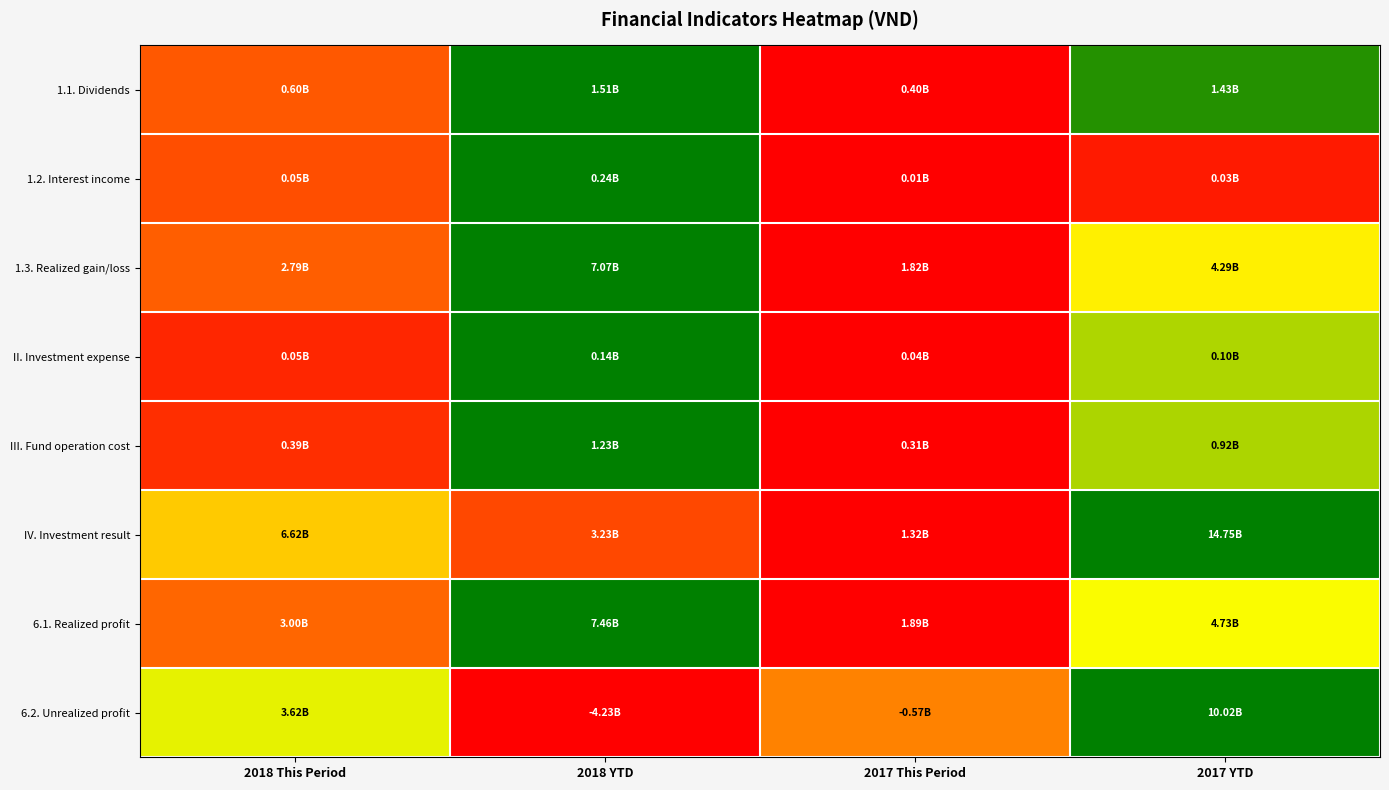

Reading left to right, what are all the values shown in this chart?

1.1. Dividends: 2018 This Period=0.2	2018 YTD=1.0	2017 This Period=0.0	2017 YTD=0.9
1.2. Interest income: 2018 This Period=0.2	2018 YTD=1.0	2017 This Period=0.0	2017 YTD=0.1
1.3. Realized gain/loss: 2018 This Period=0.2	2018 YTD=1.0	2017 This Period=0.0	2017 YTD=0.5
II. Investment expense: 2018 This Period=0.1	2018 YTD=1.0	2017 This Period=0.0	2017 YTD=0.7
III. Fund operation cost: 2018 This Period=0.1	2018 YTD=1.0	2017 This Period=0.0	2017 YTD=0.7
IV. Investment result: 2018 This Period=0.4	2018 YTD=0.1	2017 This Period=0.0	2017 YTD=1.0
6.1. Realized profit: 2018 This Period=0.2	2018 YTD=1.0	2017 This Period=0.0	2017 YTD=0.5
6.2. Unrealized profit: 2018 This Period=0.6	2018 YTD=0.0	2017 This Period=0.3	2017 YTD=1.0